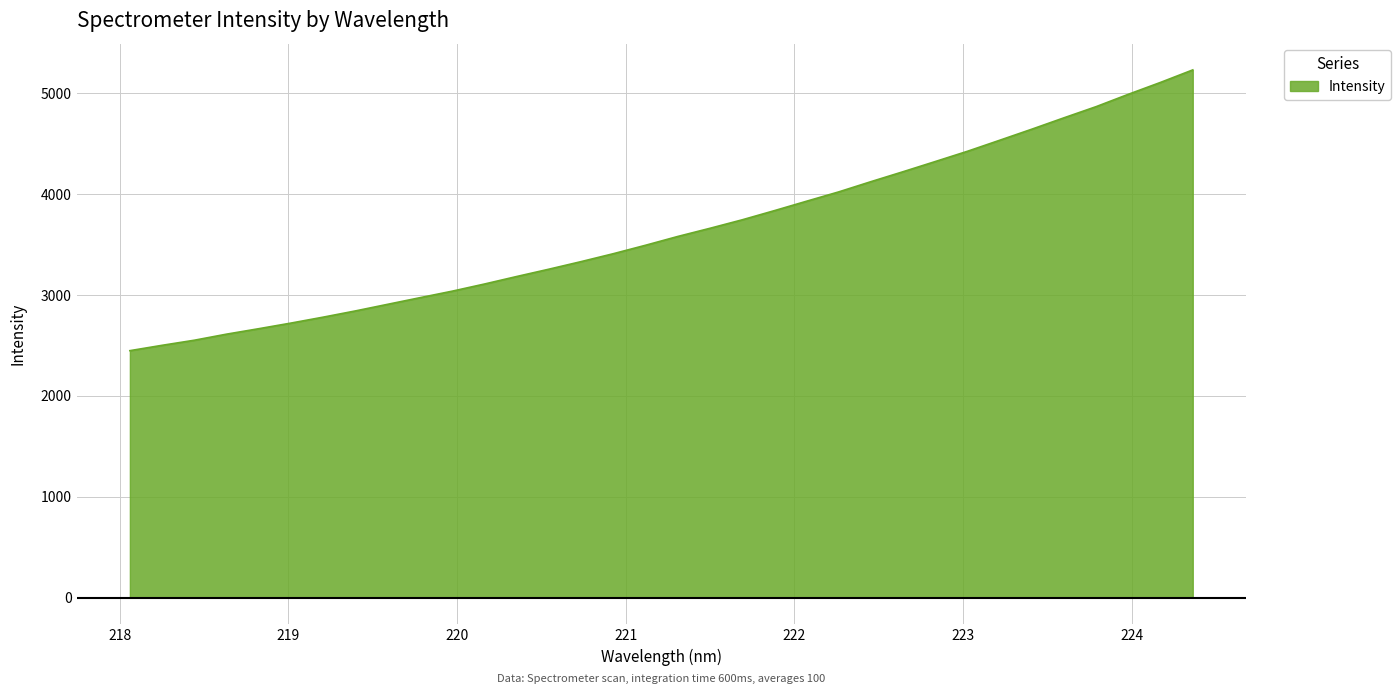

How many lines are shown in the chart?

1